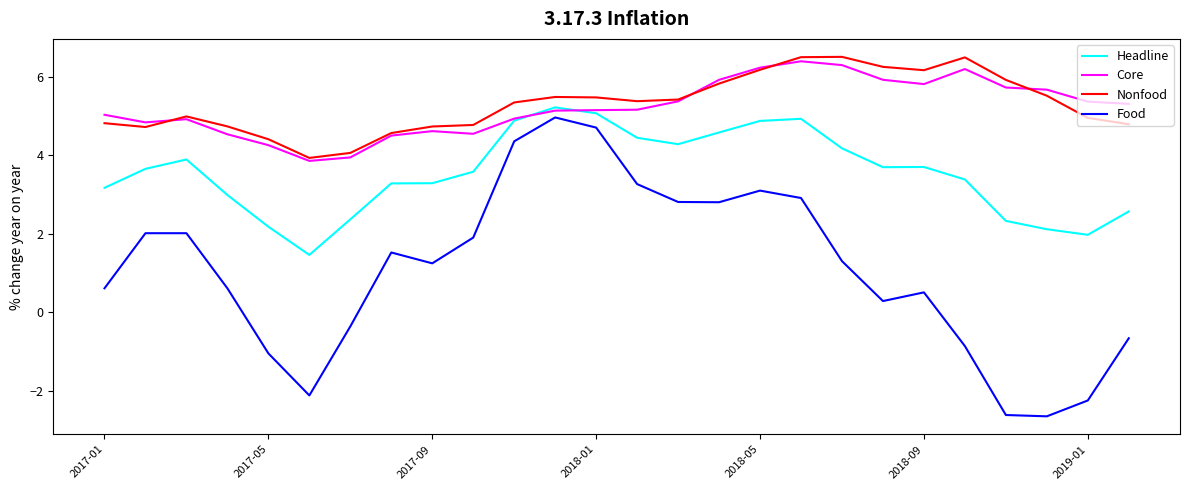

Which series has the widest spread of values?

Food